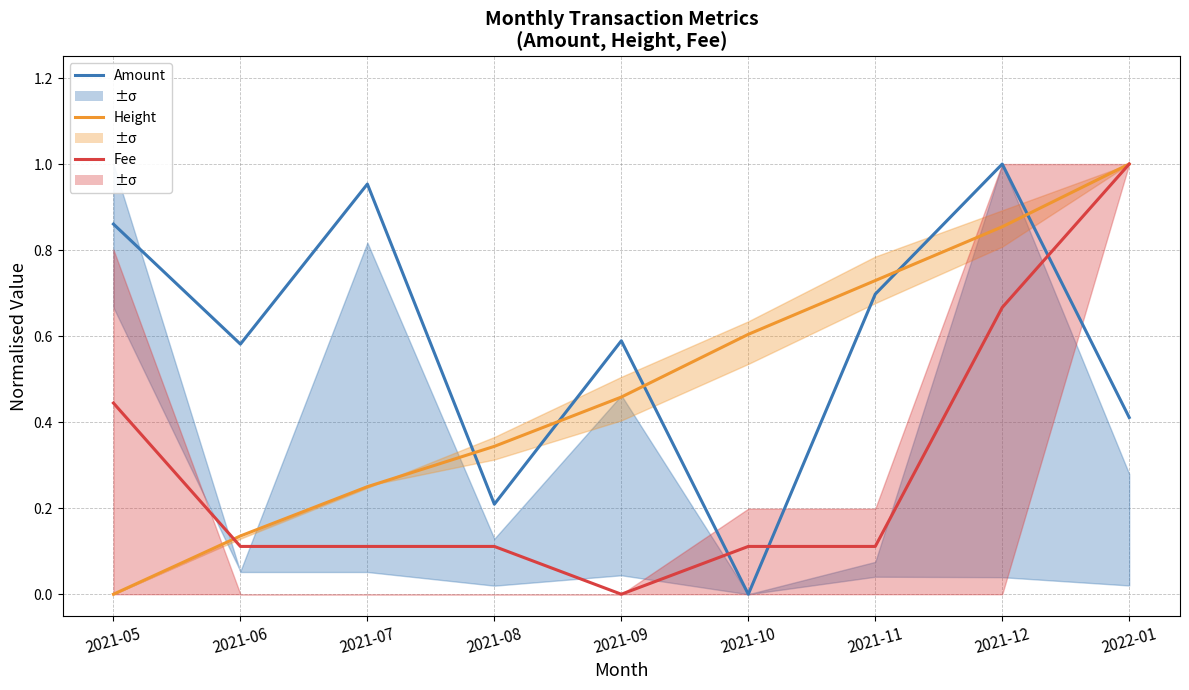

Does the chart have visible grid lines?

Yes